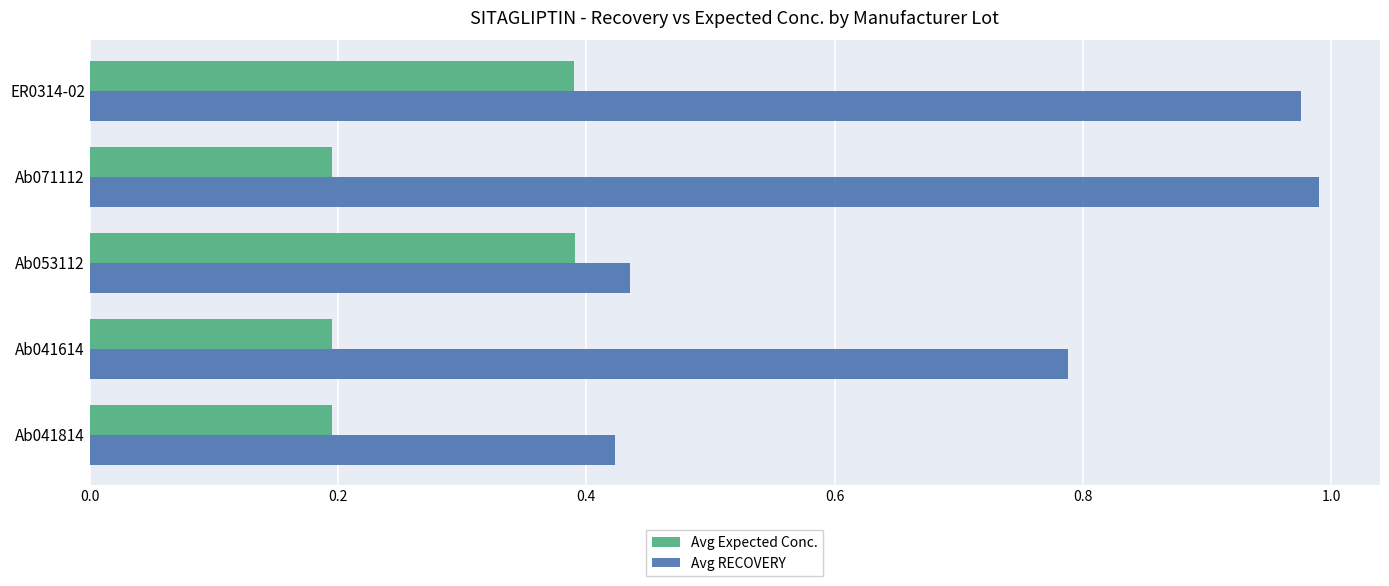

Which series has the widest spread of values?

Avg RECOVERY